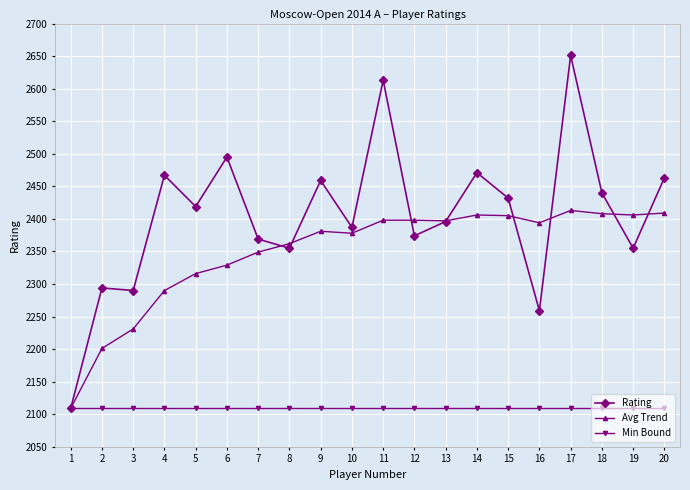

How many lines are shown in the chart?

3